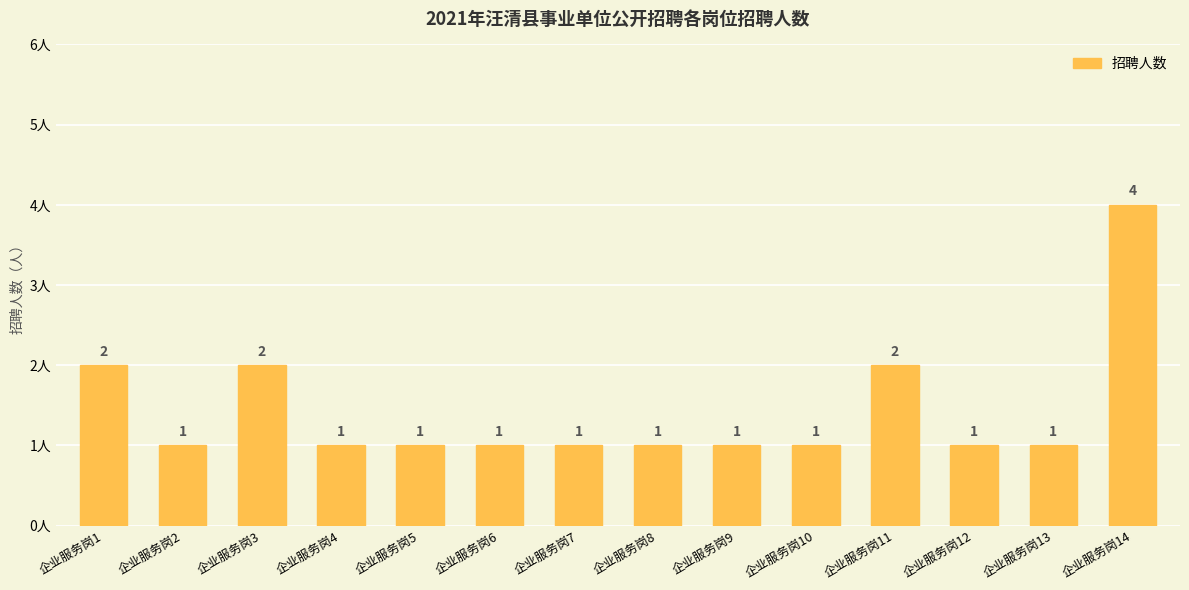

Count the number of values greater than 1.

4